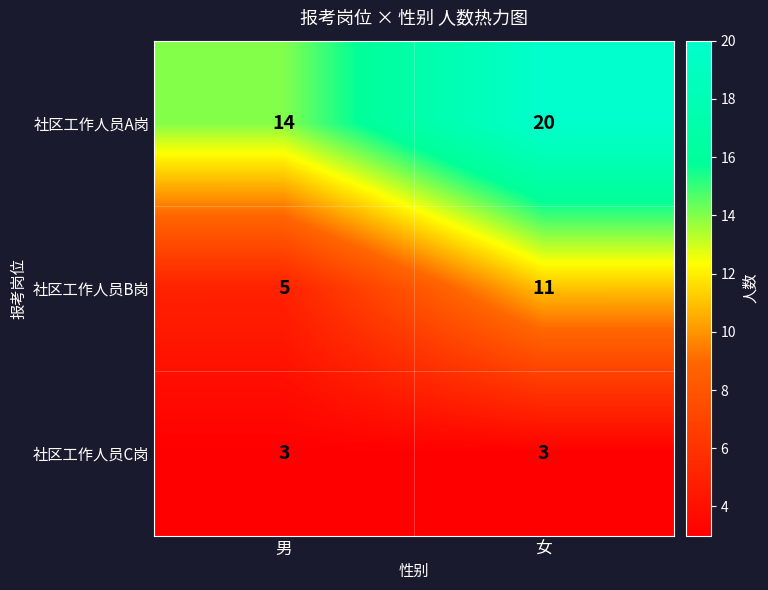

What is the spread (max minus min) of values at 男?

11